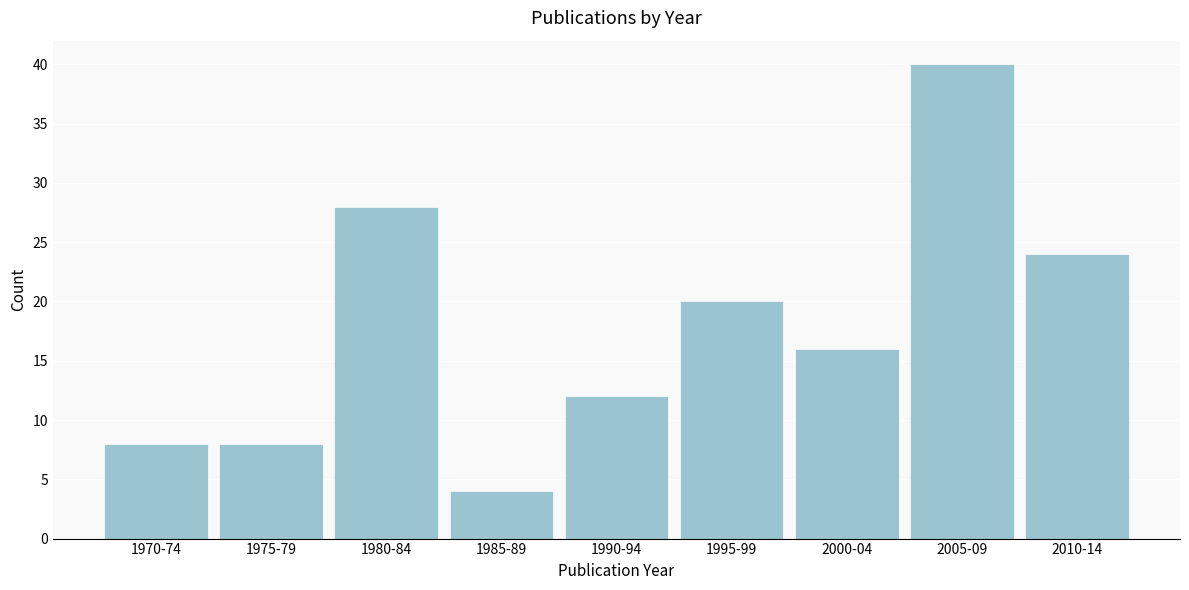

Reading left to right, what are all the values shown in this chart?

8	8	28	4	12	20	16	40	24